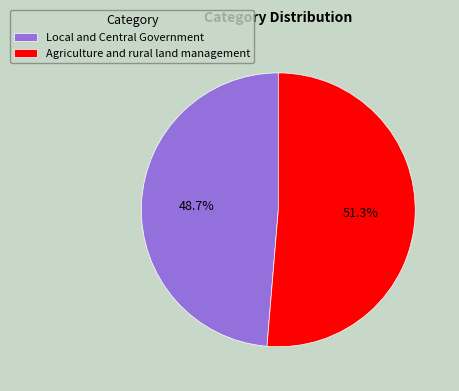

Does any single category account for the majority?

Yes